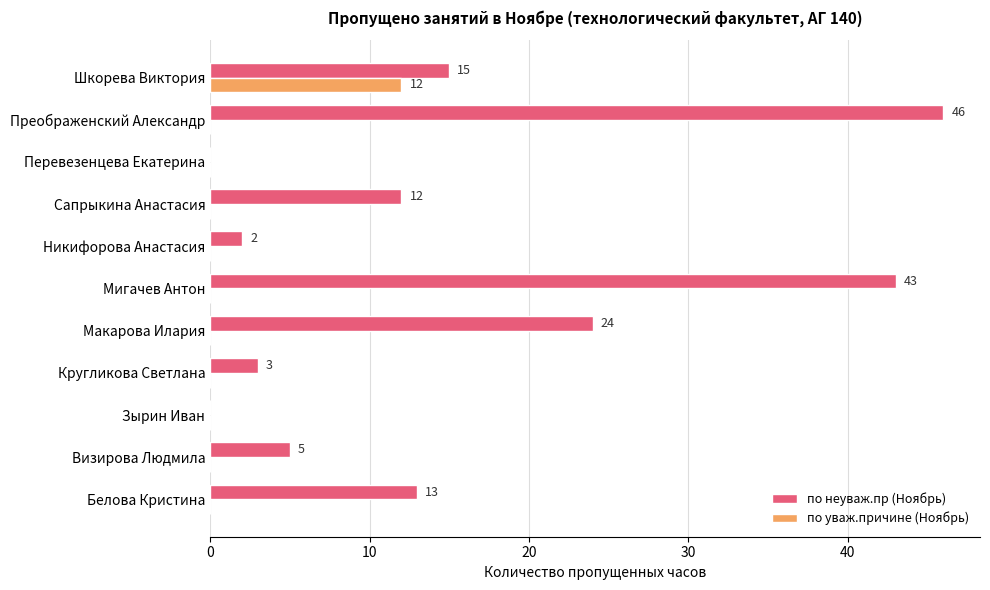

True or false: по уваж.причине (Ноябрь) has a value of 18 at Шкорева Виктория.

False